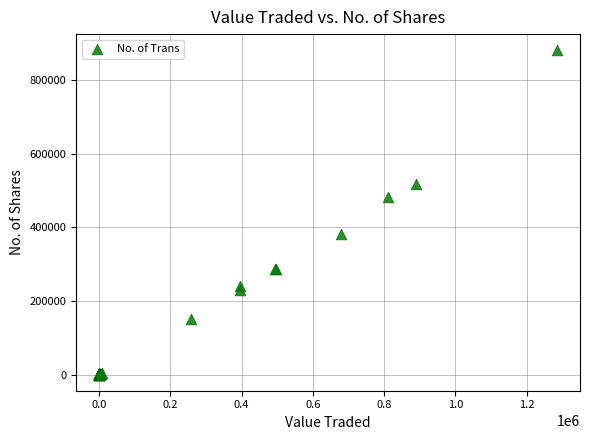

What Y value in the scatter plot is closest to 440288?

483124